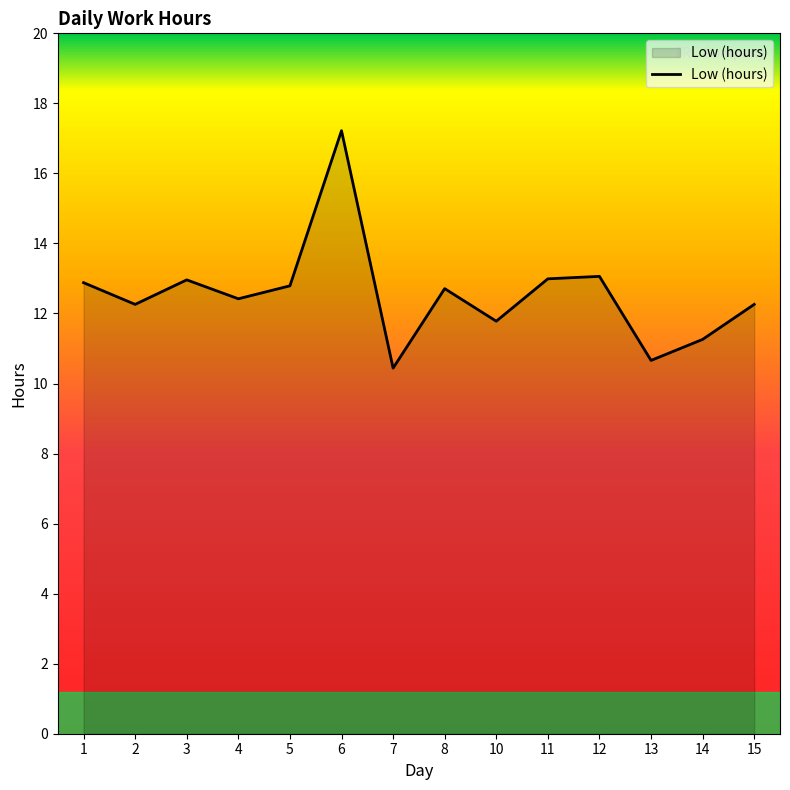

Does the chart display data point markers on the line(s)?

No